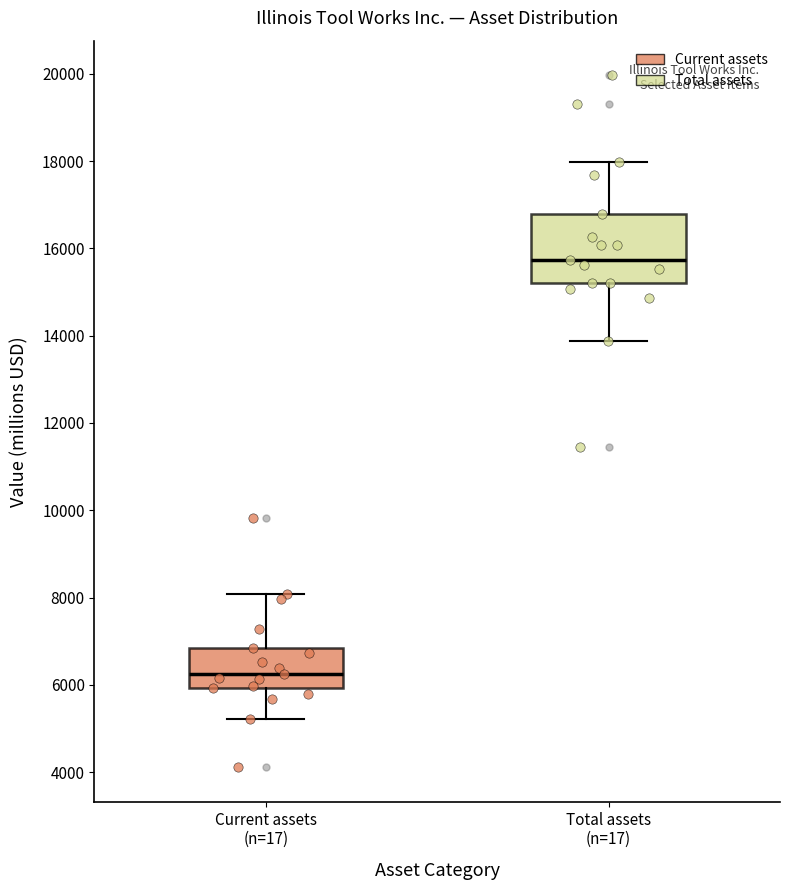

Which box's median line is the highest?

Total assets (n=17)